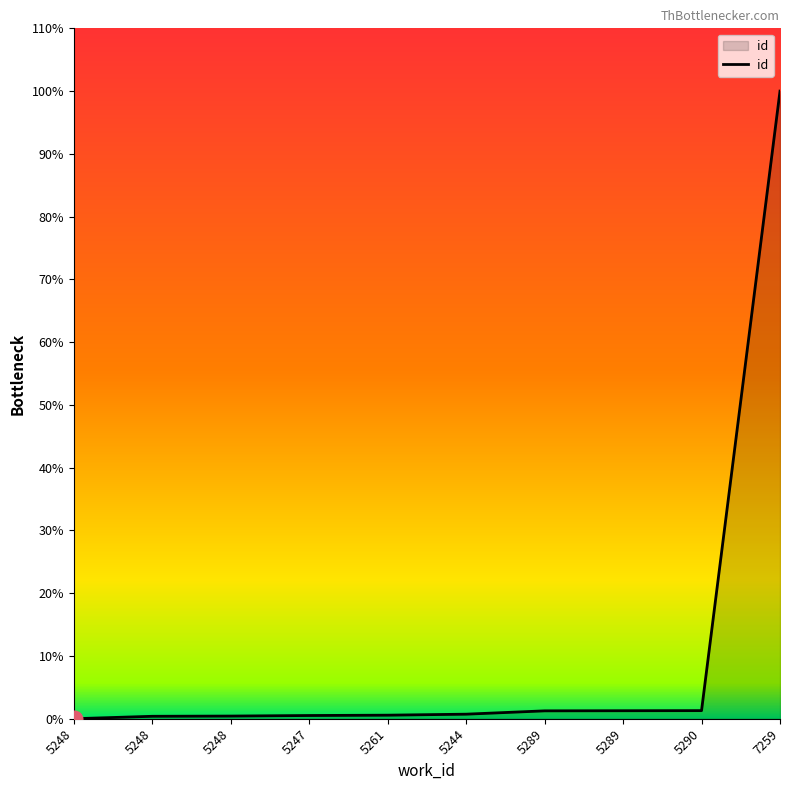

What is the sum of the values at 5289 and 5290?

509.2